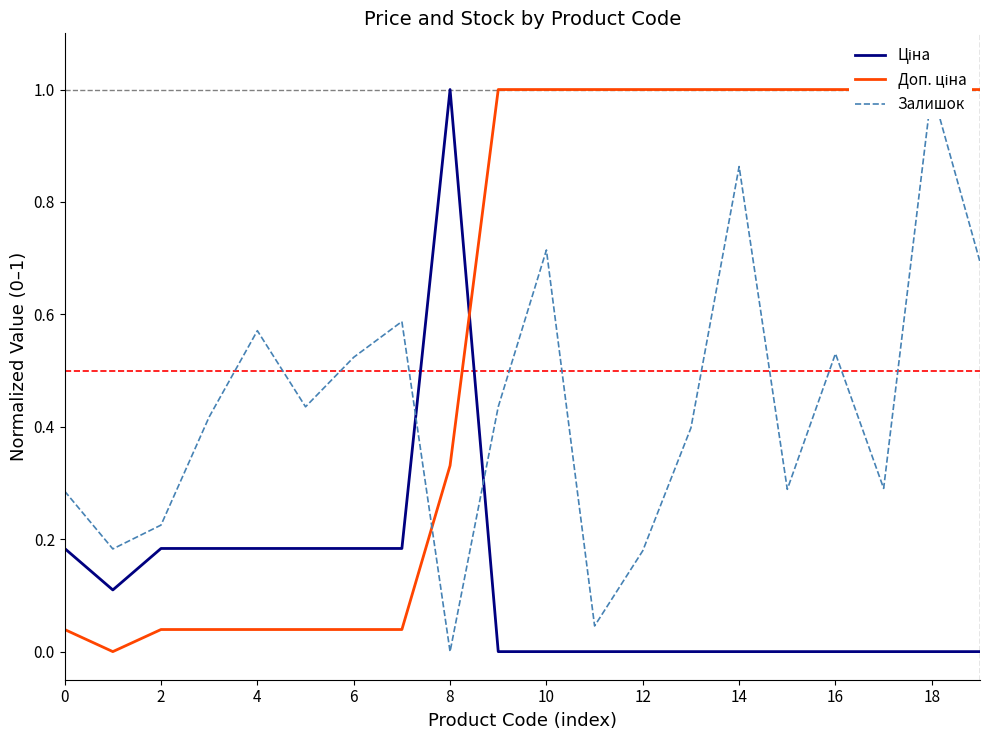

Is this an area chart (filled region under the line)?

No